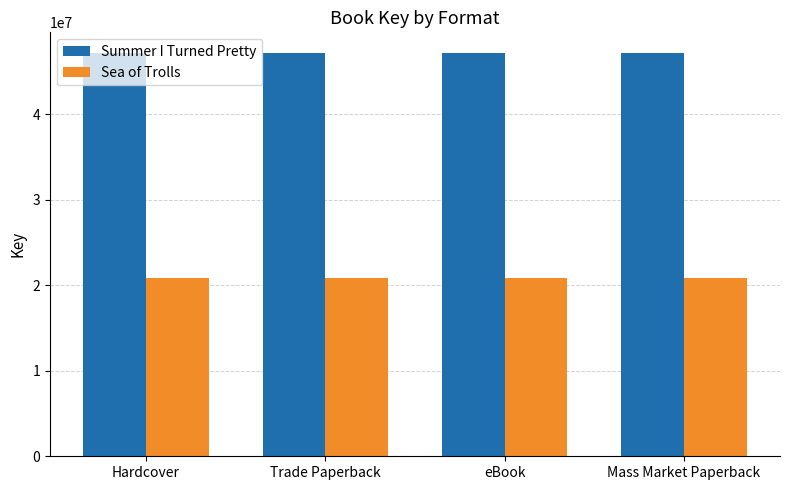

What is the minimum value for Sea of Trolls?

20908923